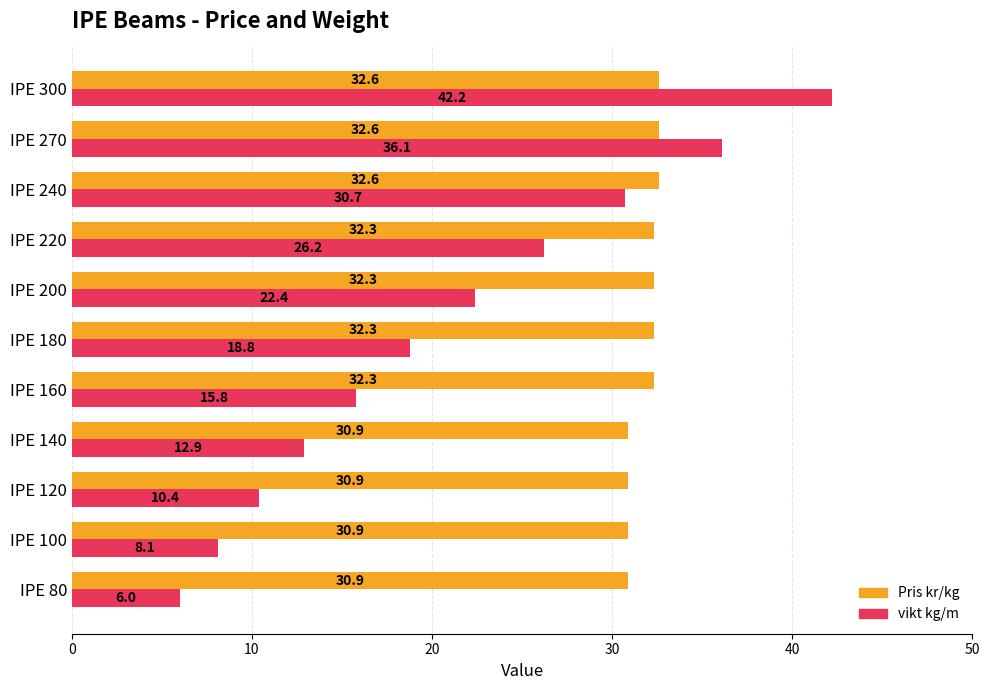

At how many categories does at least one series exceed 11?

11